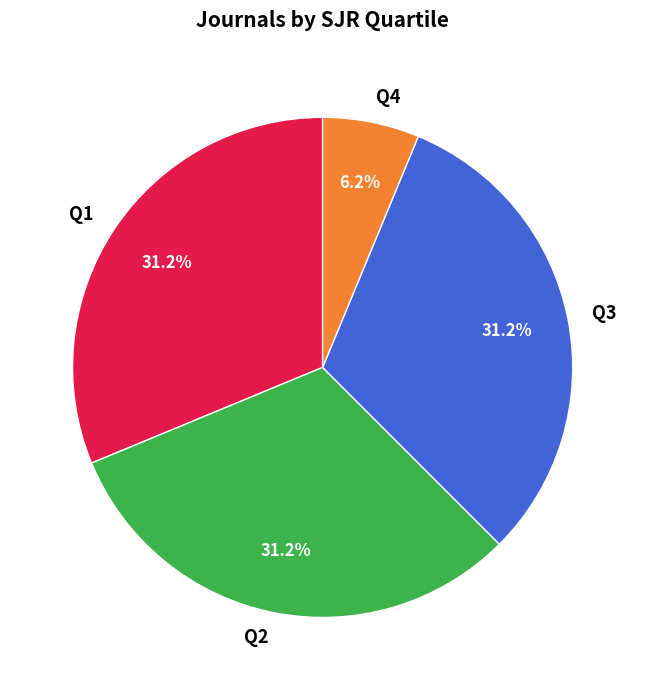

Is there any slice that represents more than half of the pie?

No